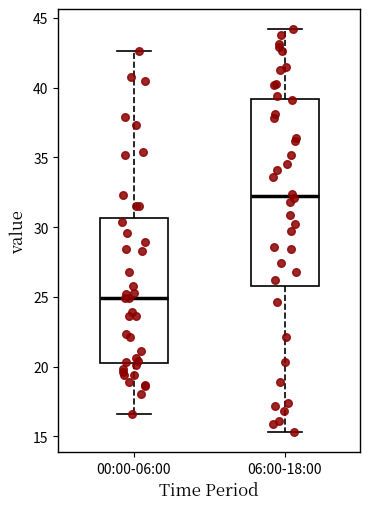

Which box has the highest median line?

06:00-18:00